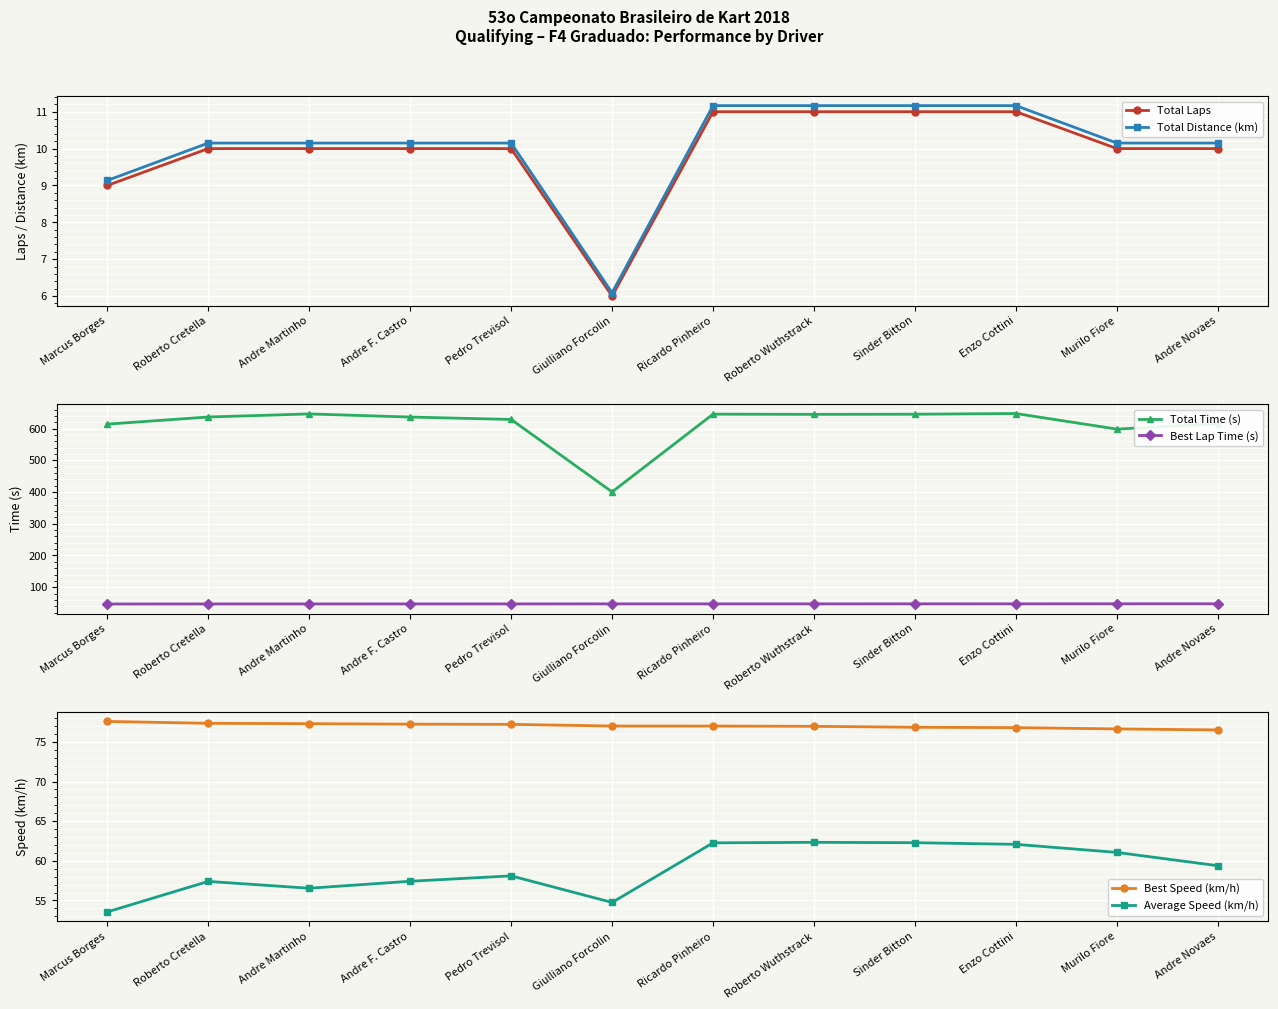

Which has a higher value, Andre F. Castro or Enzo Cottini?

Enzo Cottini